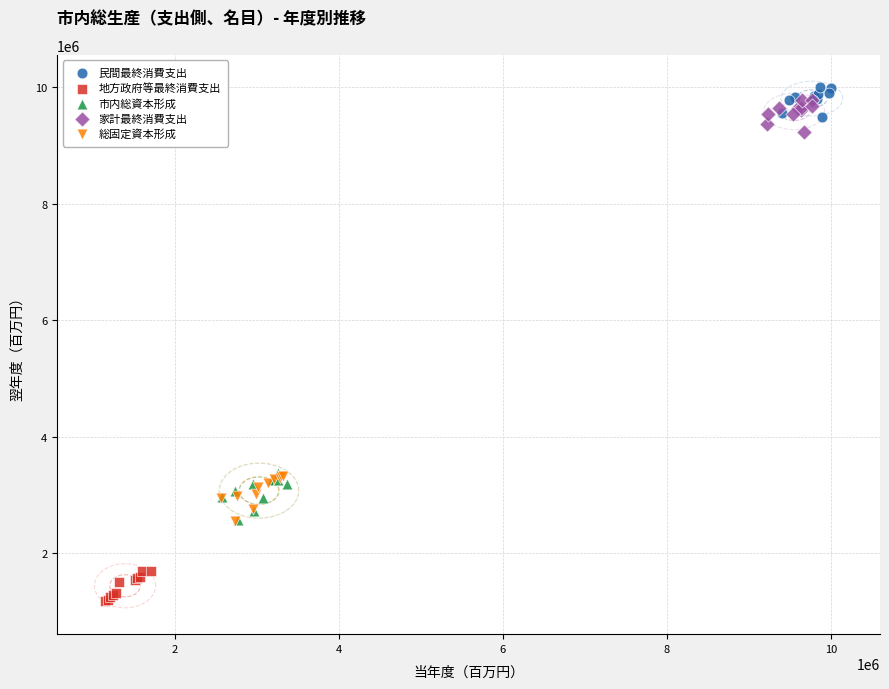

Which series contains the highest Y value?

民間最終消費支出